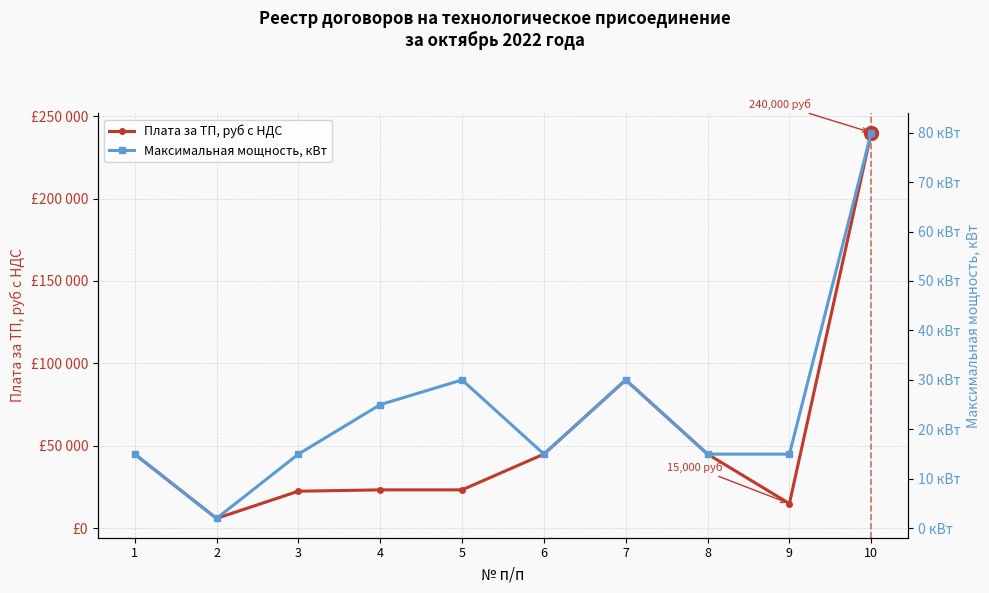

What are all the series names shown in the legend?

Плата за ТП, руб с НДС, Максимальная мощность, кВт